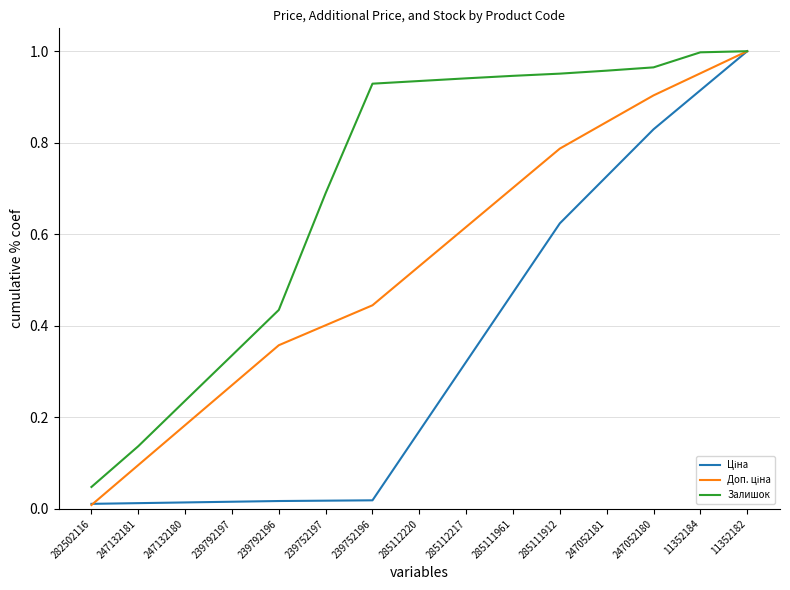

At which label does Залишок reach its minimum?

282502116